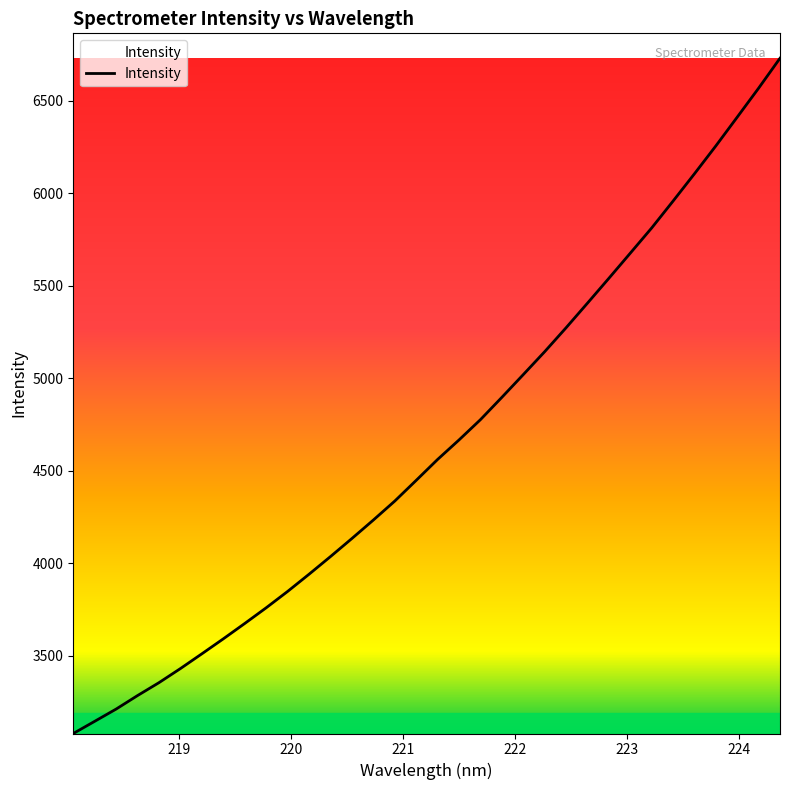

How many values exceed 4562?

17